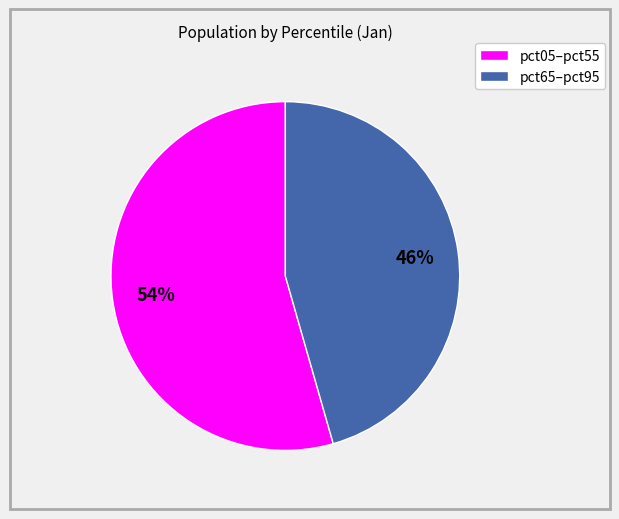

To the nearest percent, what is the average slice percentage?

50%